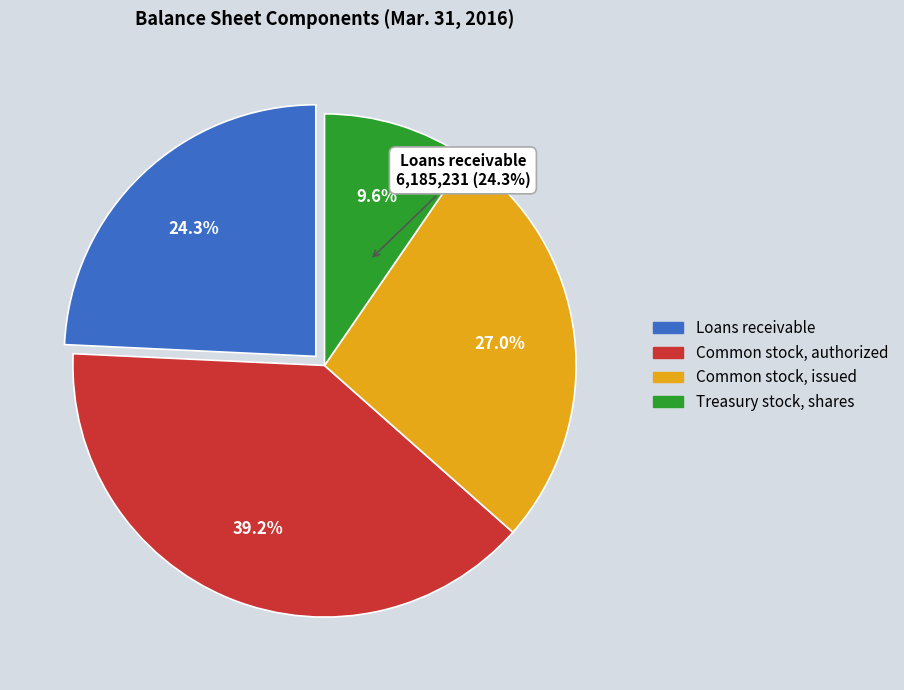

Is there any slice that represents more than half of the pie?

No